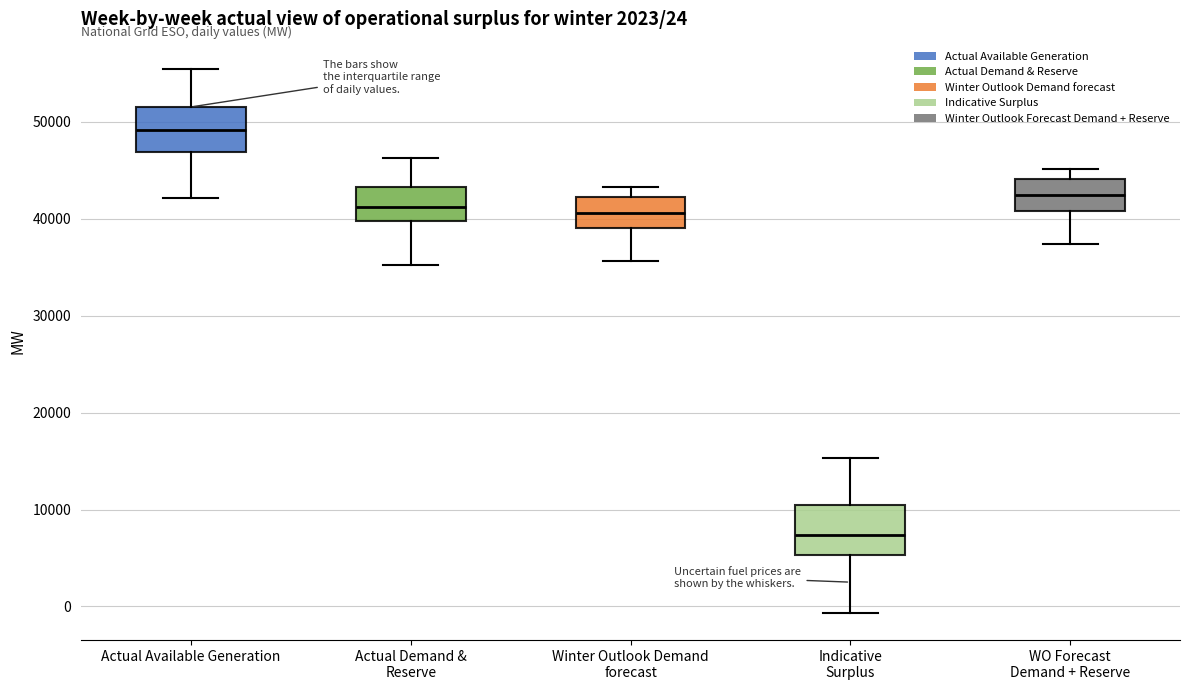

Which box has the highest median line?

Actual Available Generation